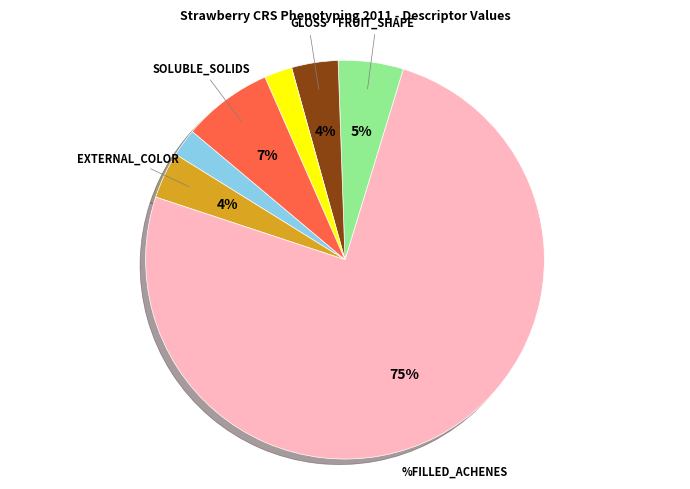

To the nearest percent, what is the average slice percentage?

14%